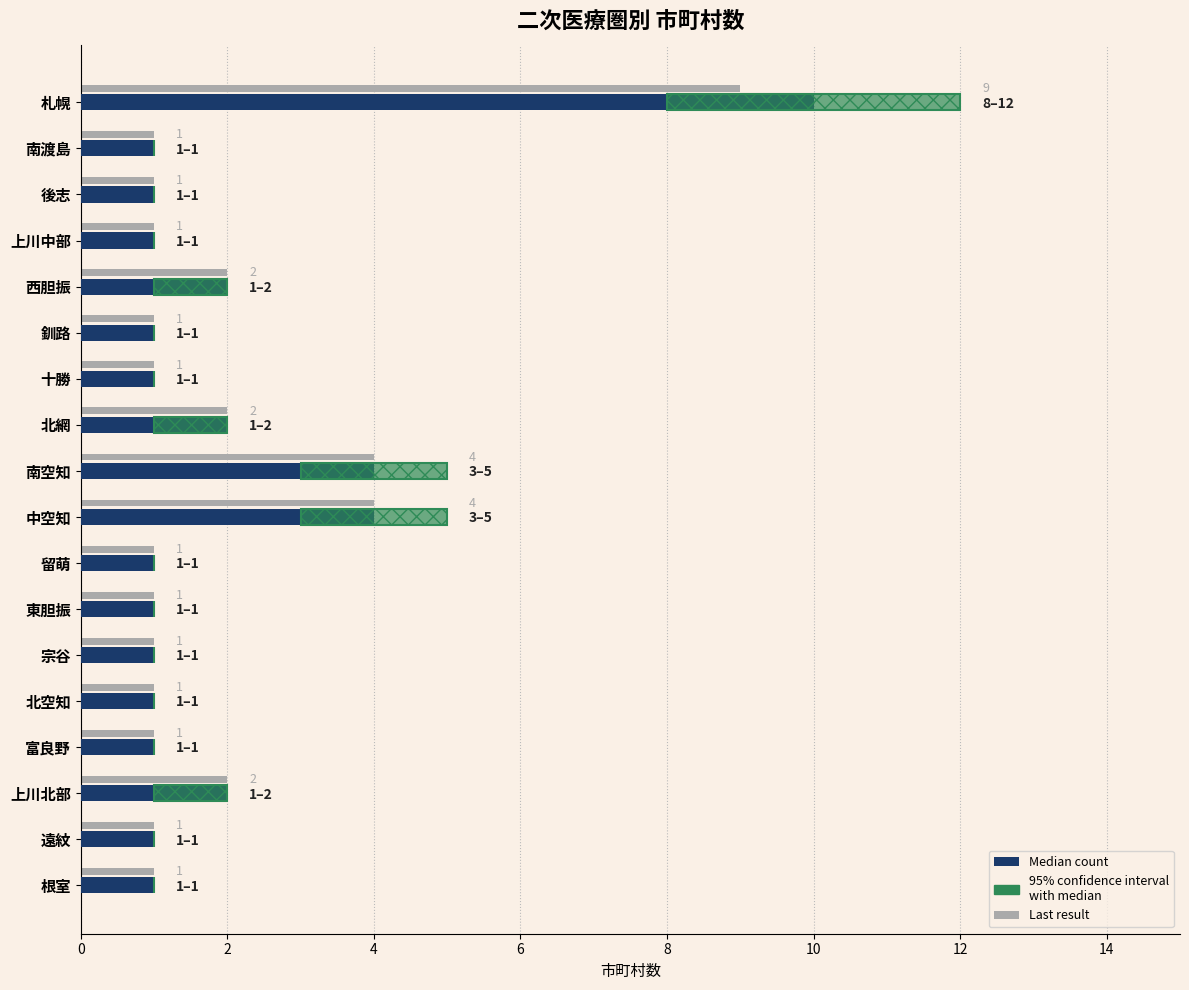

Rank the series at 遠紋 from lowest to highest value.

95% confidence interval, Last result, Median count